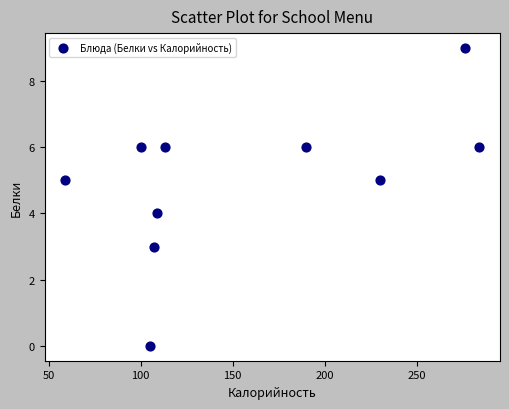

What is the range of X values (max minus min)?

225